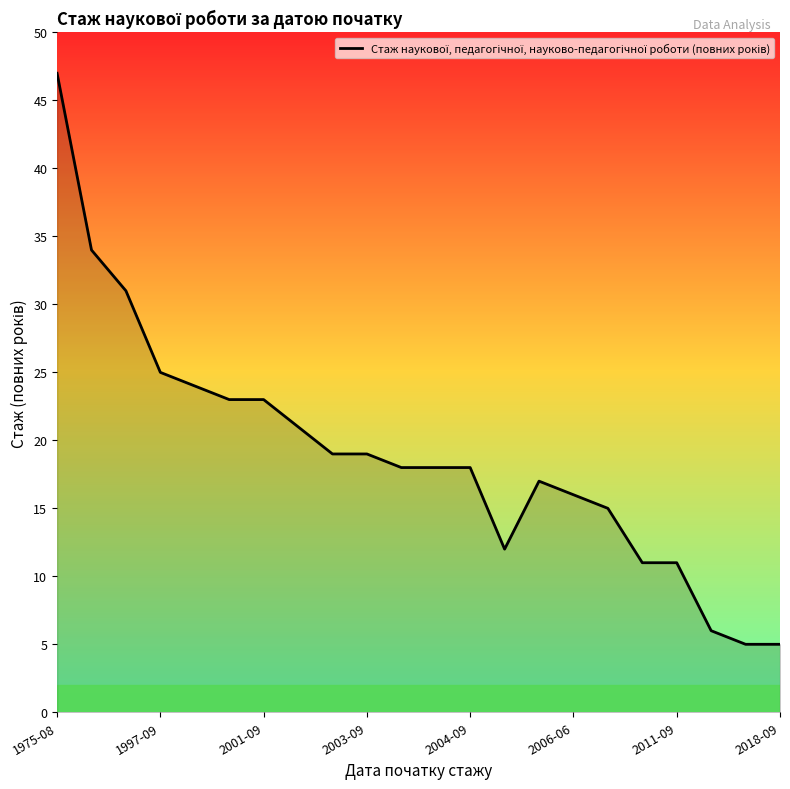

What is the minimum value shown in the chart?

5